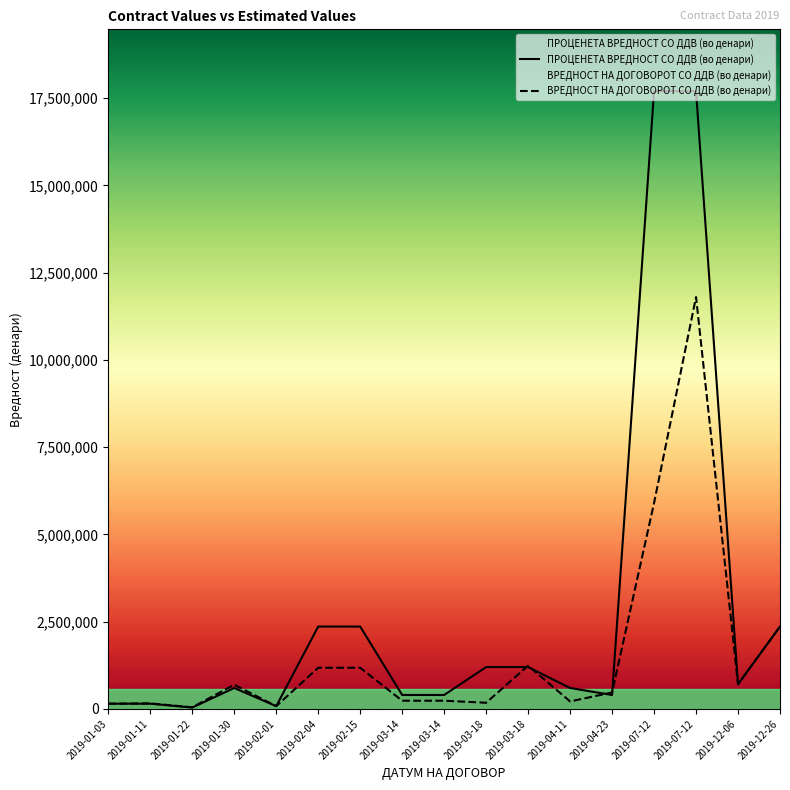

What is the value of the ПРОЦЕНЕТА ВРЕДНОСТ СО ДДВ (во денари) point at the 17th from the left?

2360000